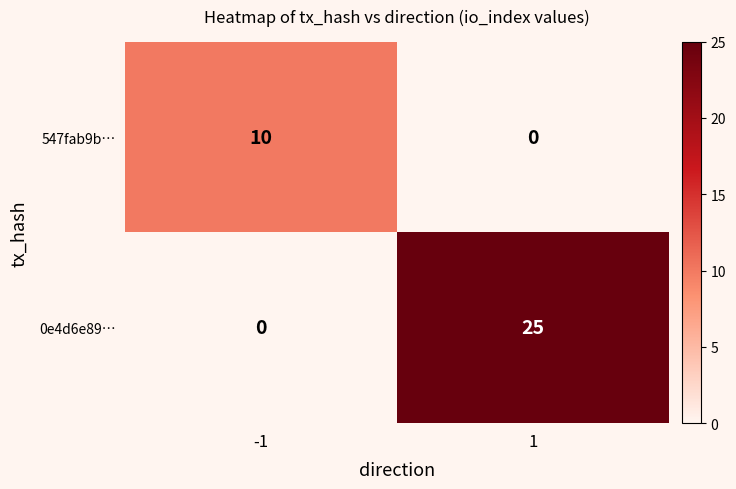

What is the difference between the 547fab9b… values at 1 and -1?

10